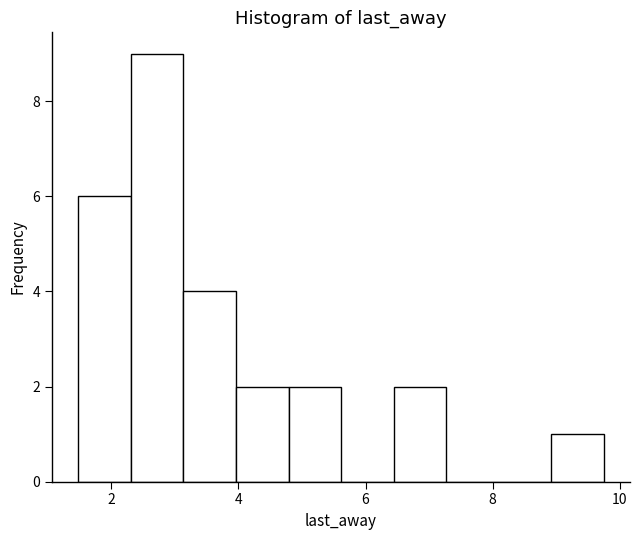

Reading left to right, transcribe this chart: for each bar, give the range it covers on the x-axis and its height. Neither the bar edges nor the heights are printed on the chart, so give them approximately, as read against the axes.

1.4 to 2.4: 6
2.4 to 3.2: 9
3.2 to 4.0: 4
4.0 to 4.8: 2
4.8 to 5.6: 2
5.6 to 6.4: 0
6.4 to 7.2: 2
7.2 to 8.0: 0
8.0 to 9.0: 0
9.0 to 9.8: 1